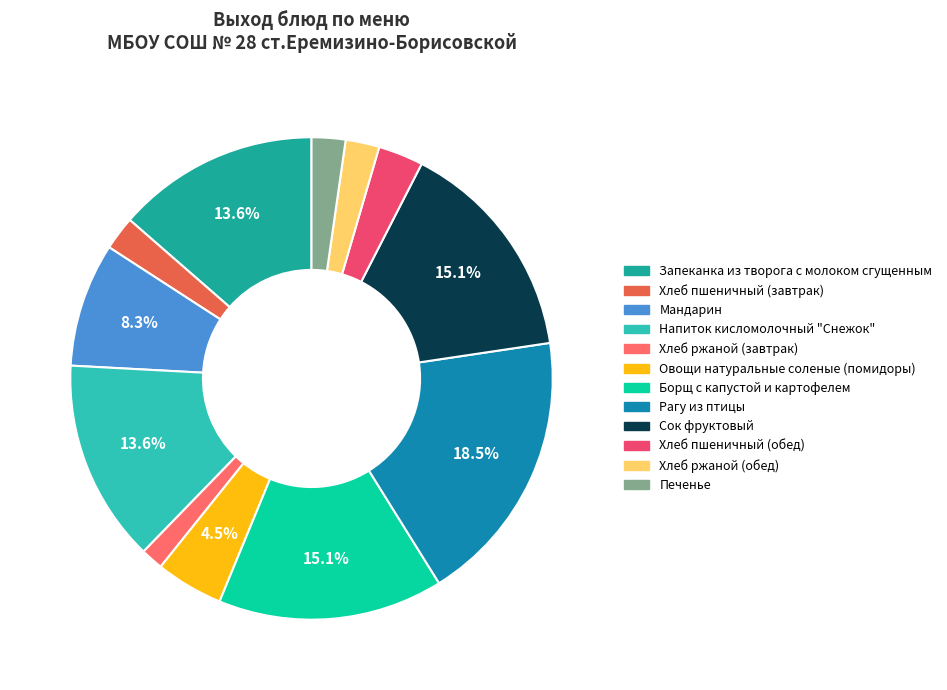

Is there any slice that represents more than half of the pie?

No